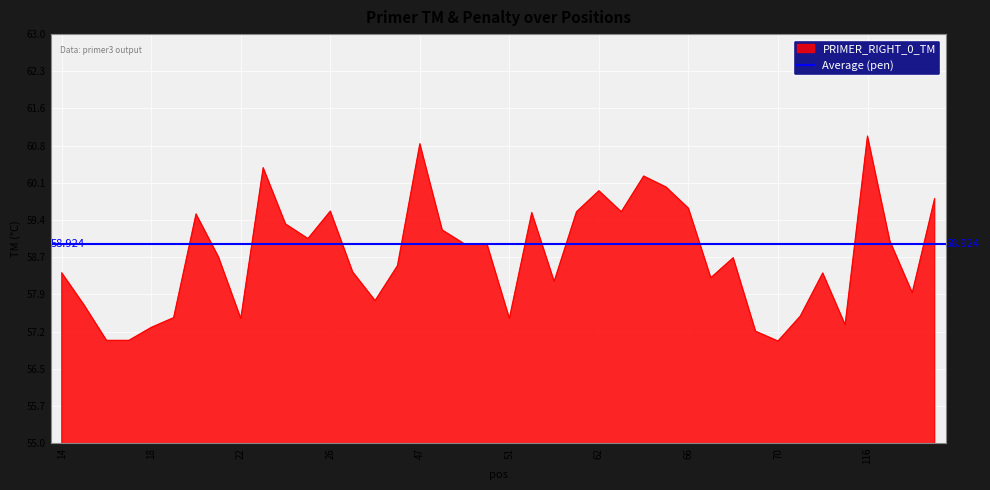

Rank the categories by value from lowest to highest.

70, 16, 17, 69, 18, 73, 22, 51, 19, 71, 15, 45, 118, 60, 67, 72, 14, 27, 46, 68, 21, 49, 50, 117, 25, 48, 24, 20, 59, 61, 63, 26, 66, 119, 62, 65, 64, 23, 47, 116